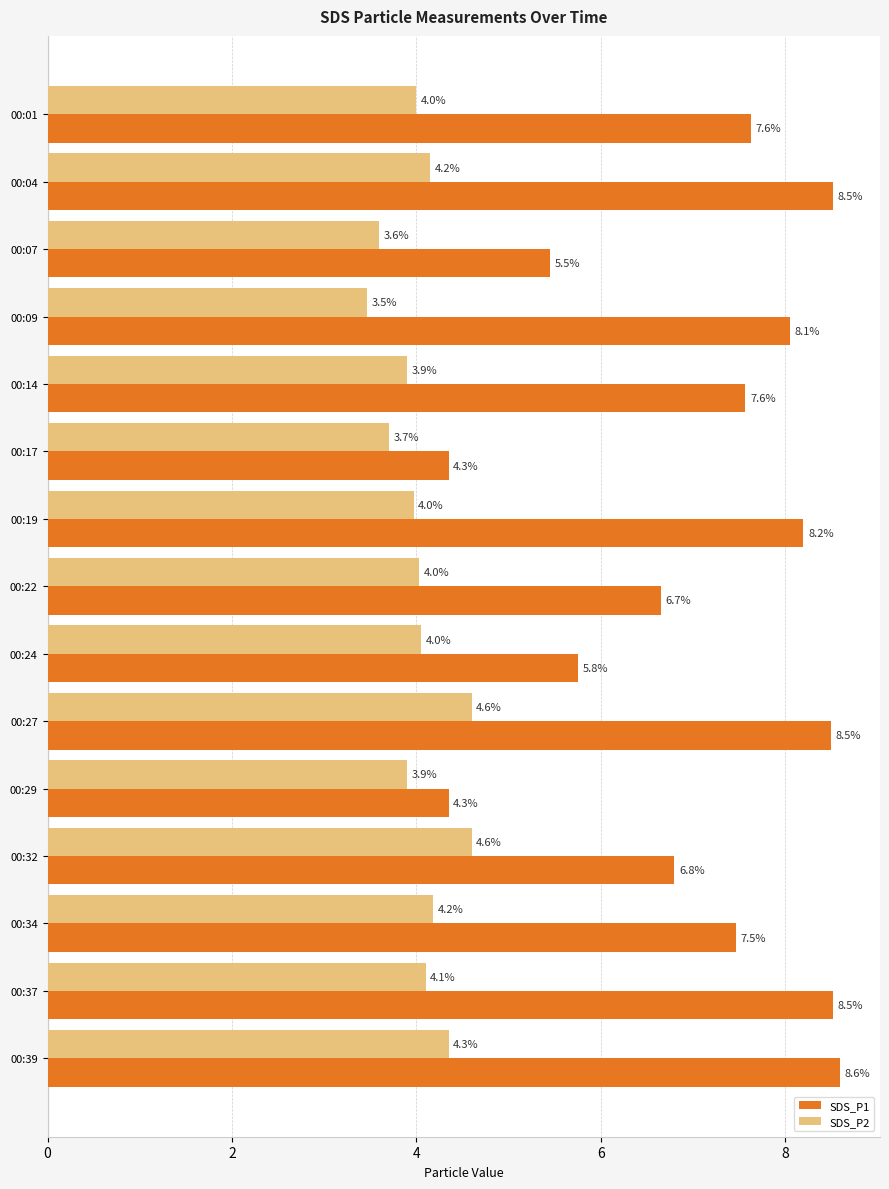

Is it true that SDS_P2 equals 5.9 at 00:14?

False